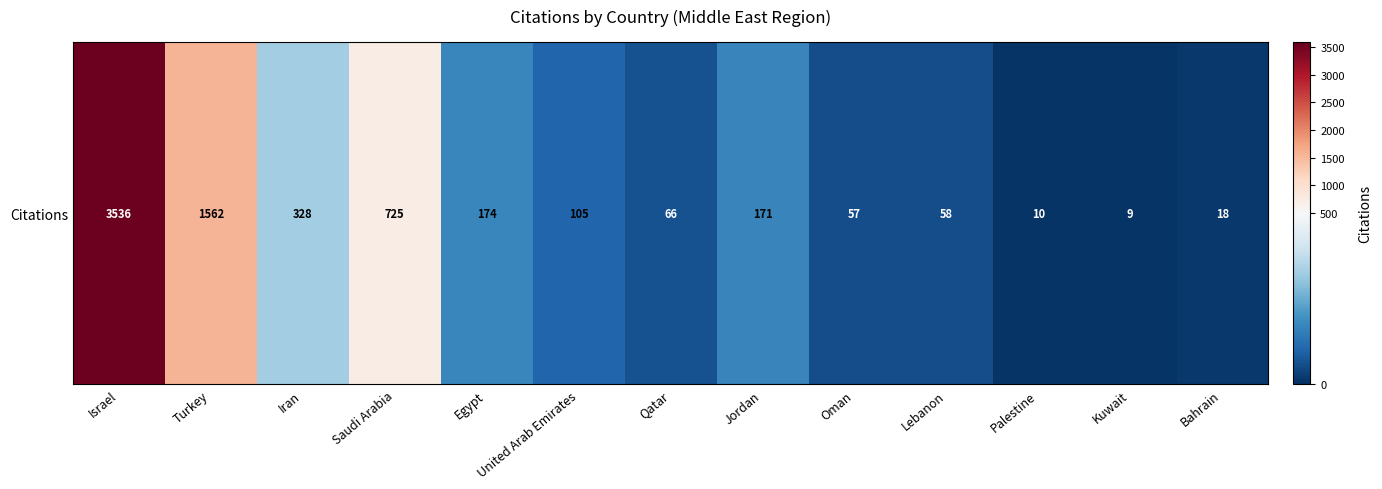

What is the difference between the values at Palestine and Jordan?

161